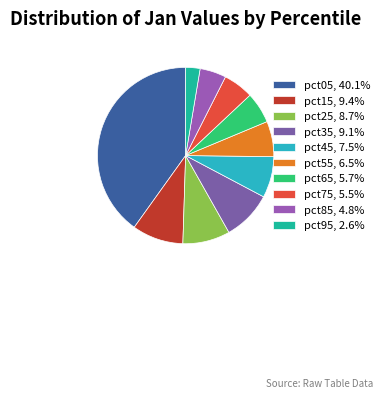

How many slices are in this pie chart?

10